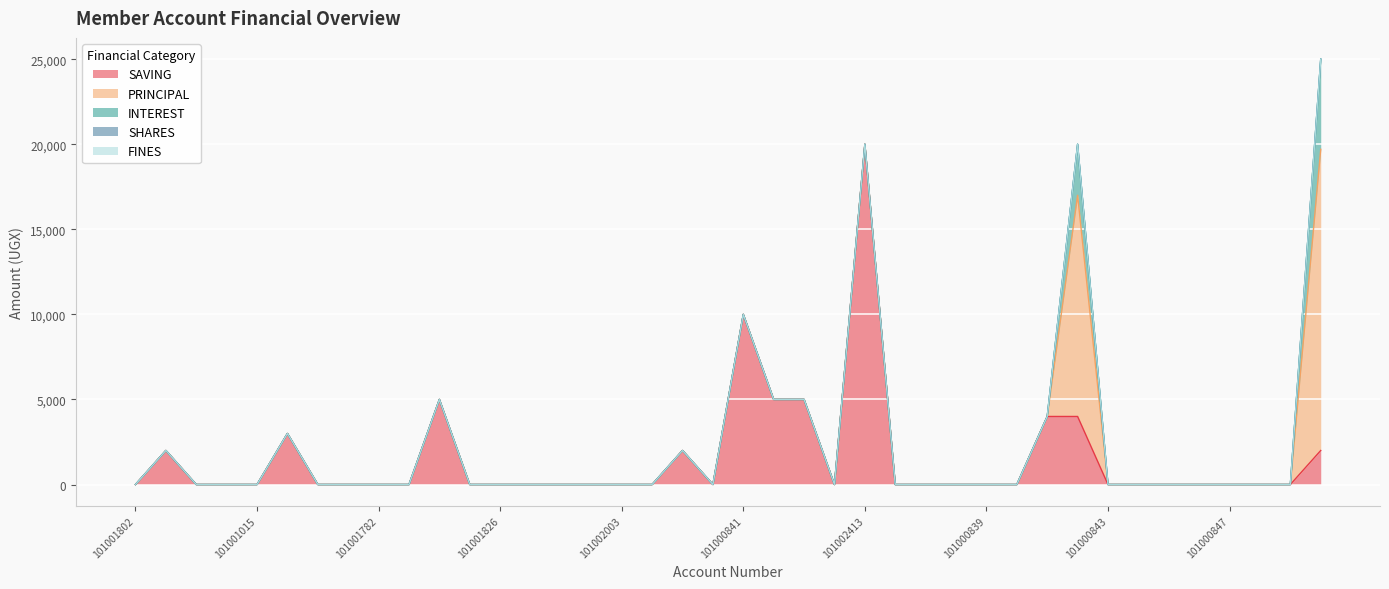

True or false: INTEREST and SAVING intersect in this chart.

False